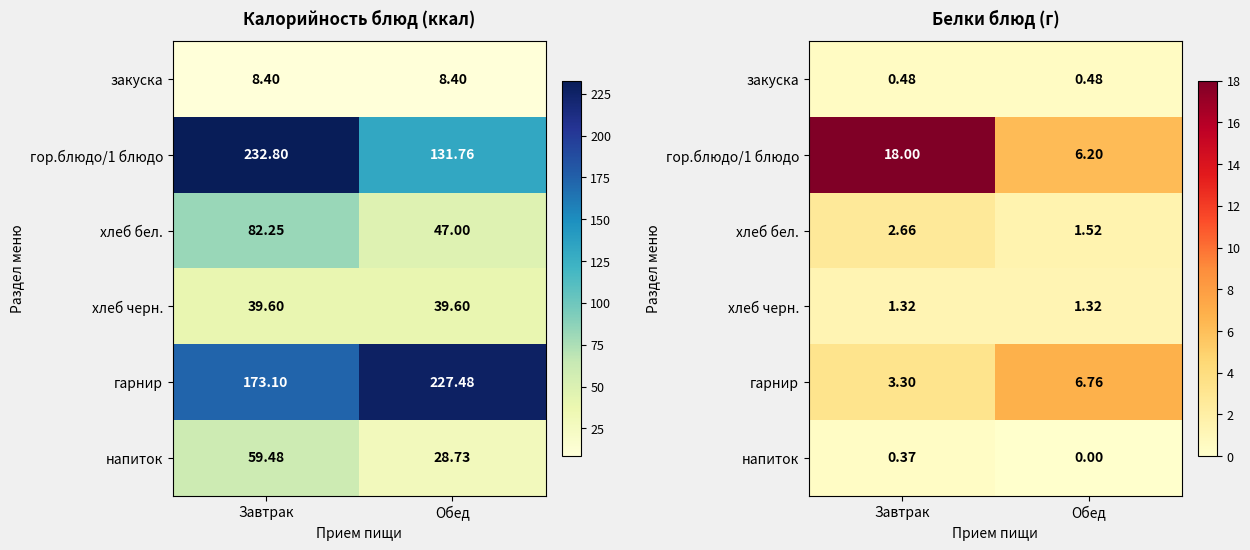

Which series changed the most between Завтрак and Обед?

гор.блюдо/1 блюдо